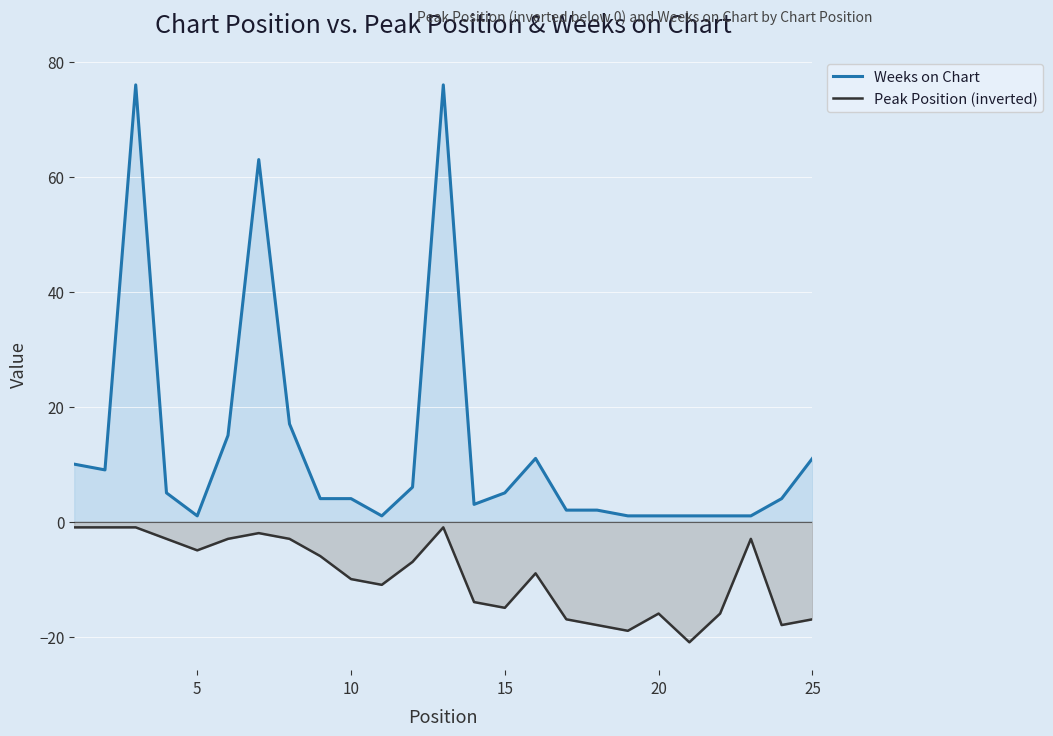

What is the difference between the maximum and minimum values in the Peak Position (inverted) series?

20